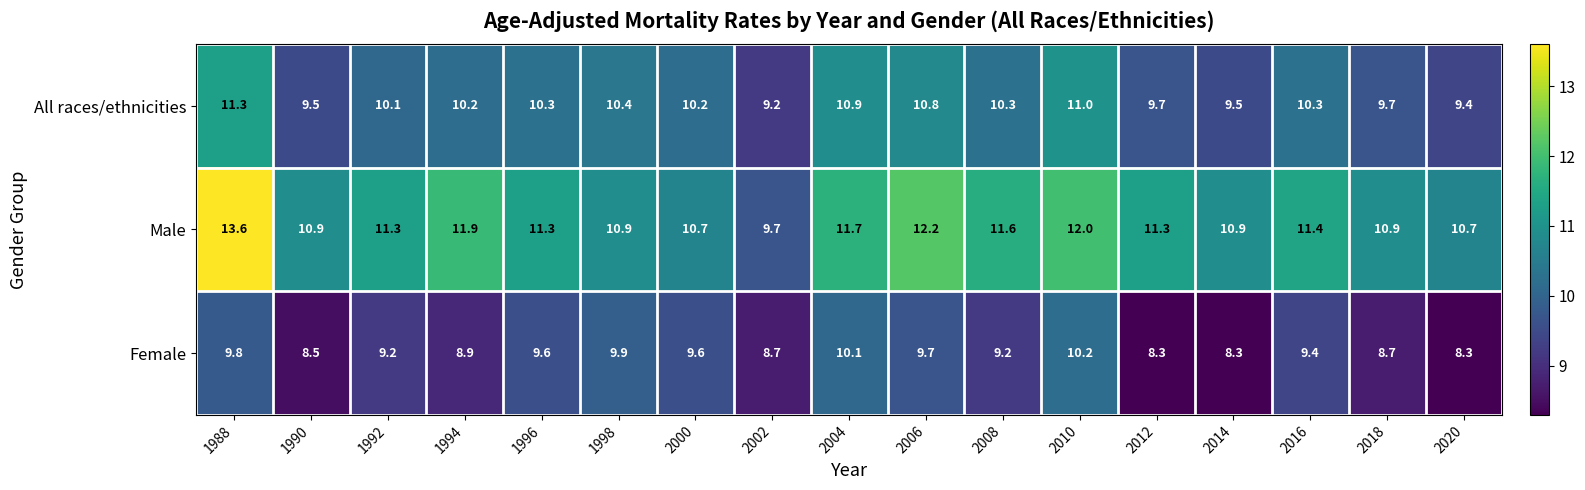

Where is All races/ethnicities nearest to the value 10?

1992